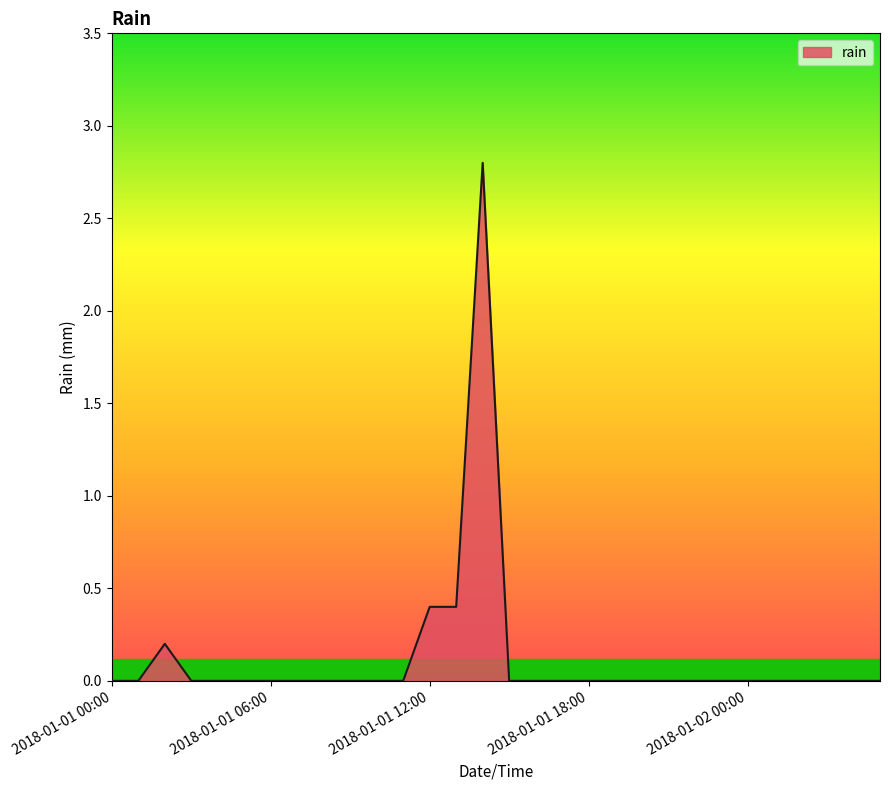

What is the difference between the maximum and minimum values?

2.8